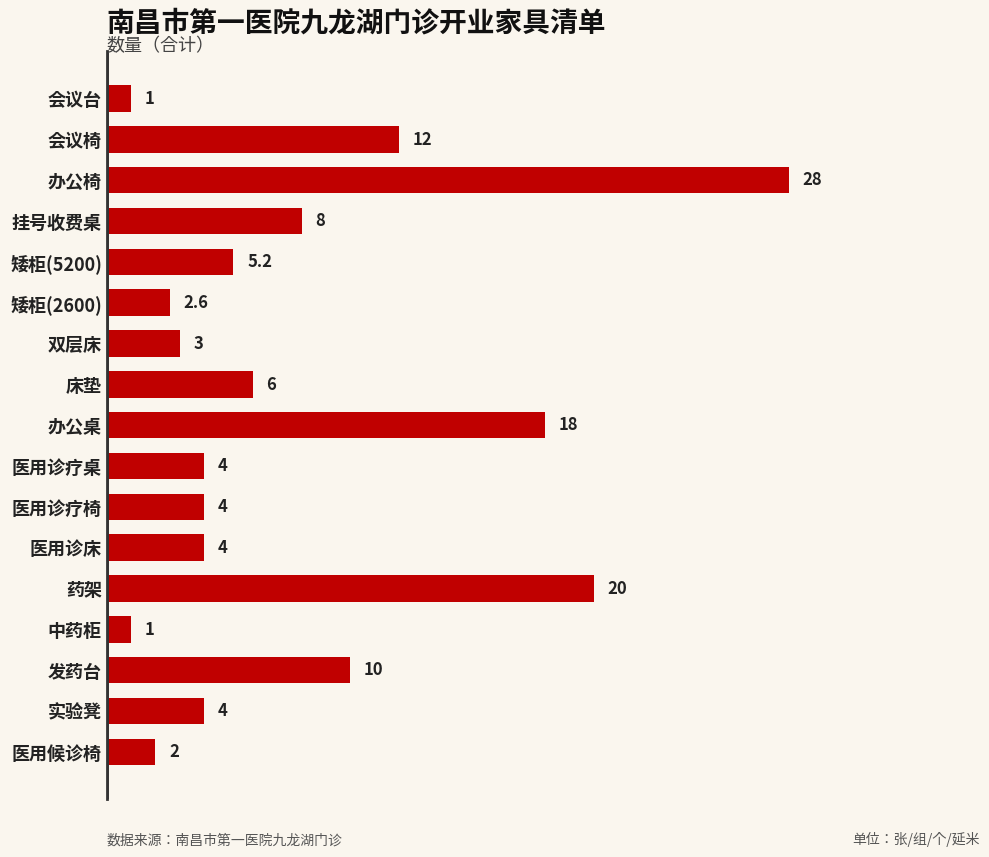

True or false: the data shows 20.0 at 药架.

True